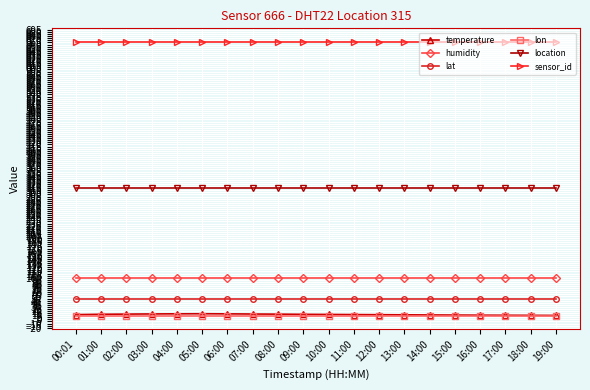

Is the value of location at 15:00 greater than the value of temperature at 11:00?

Yes